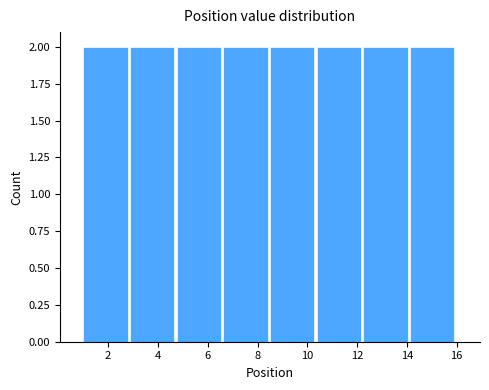

How tall is the bar that spans 4.8 to 6.6 on the x-axis? Neither the bar edges nor the heights are printed on the chart, so give them approximately, as read against the axes.

2